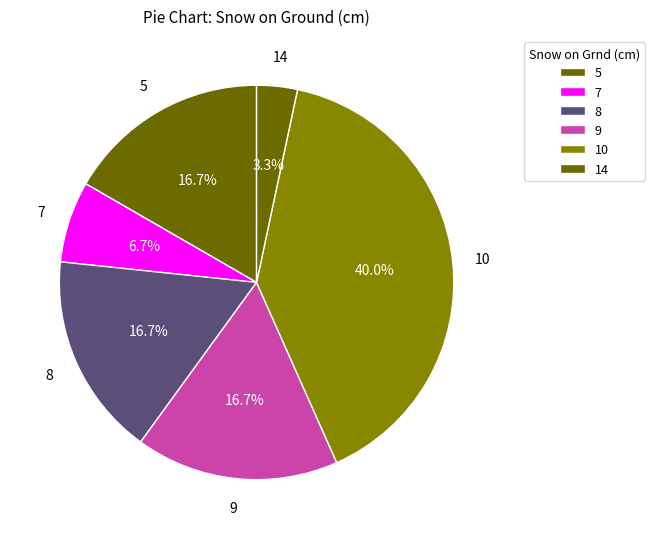

Count the number of slices in the pie.

6